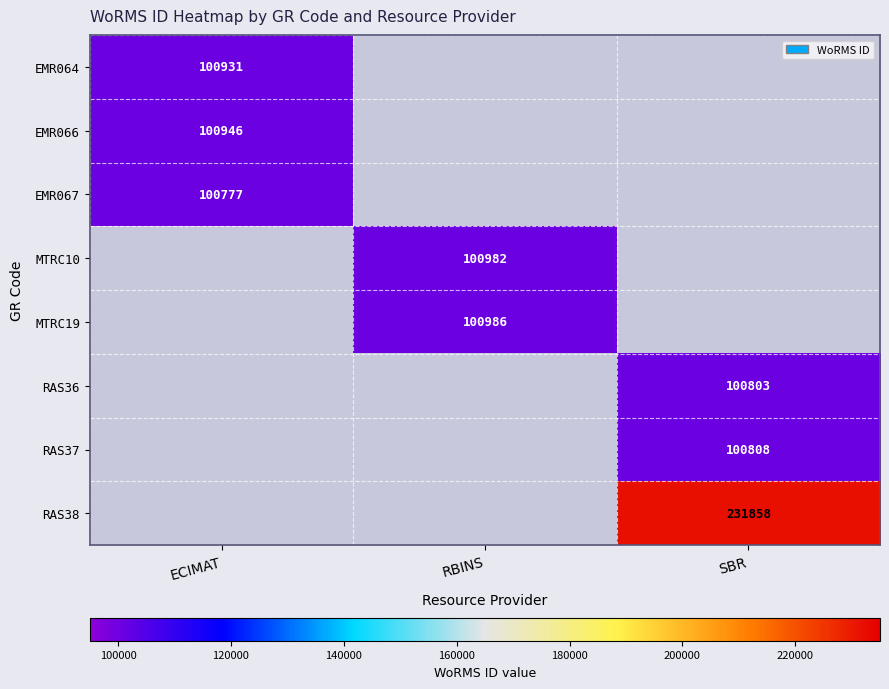

The value of RAS37 at SBR is 100808.0. True or false?

True